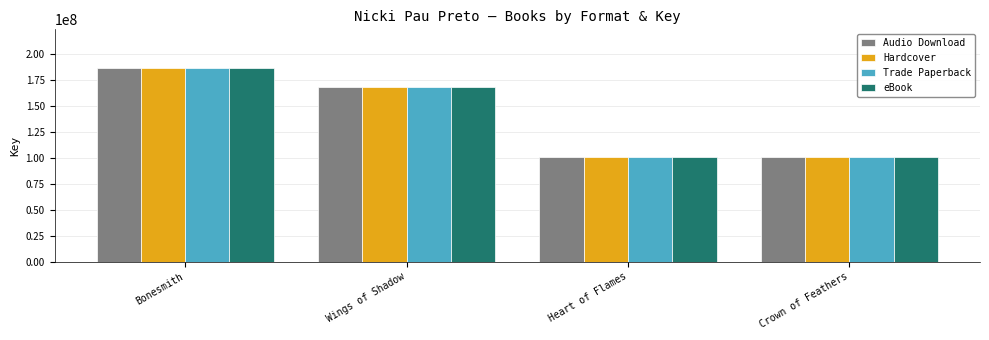

Which label corresponds to the largest value in the chart?

Bonesmith